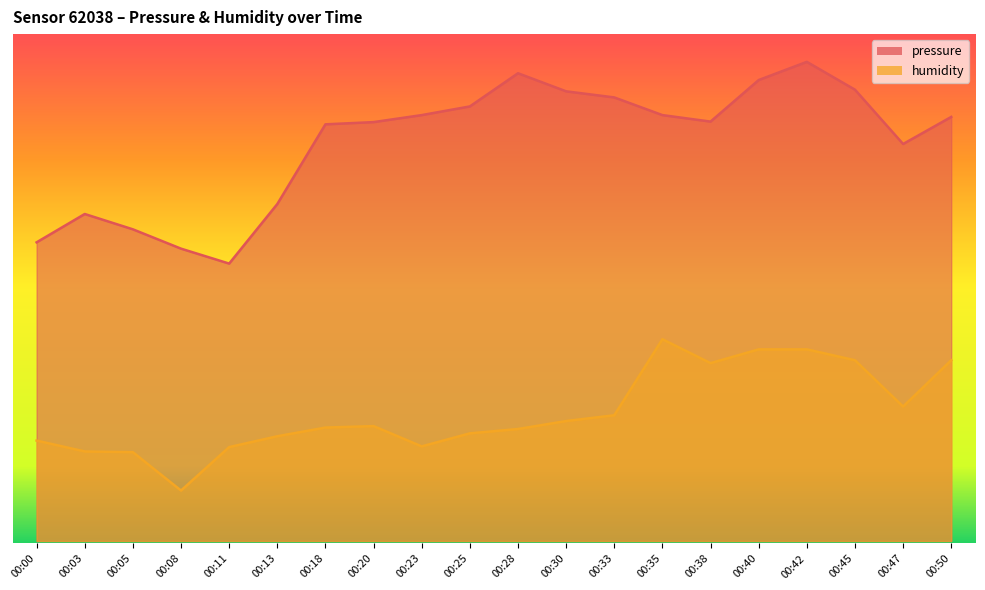

How many lines are shown in the chart?

2